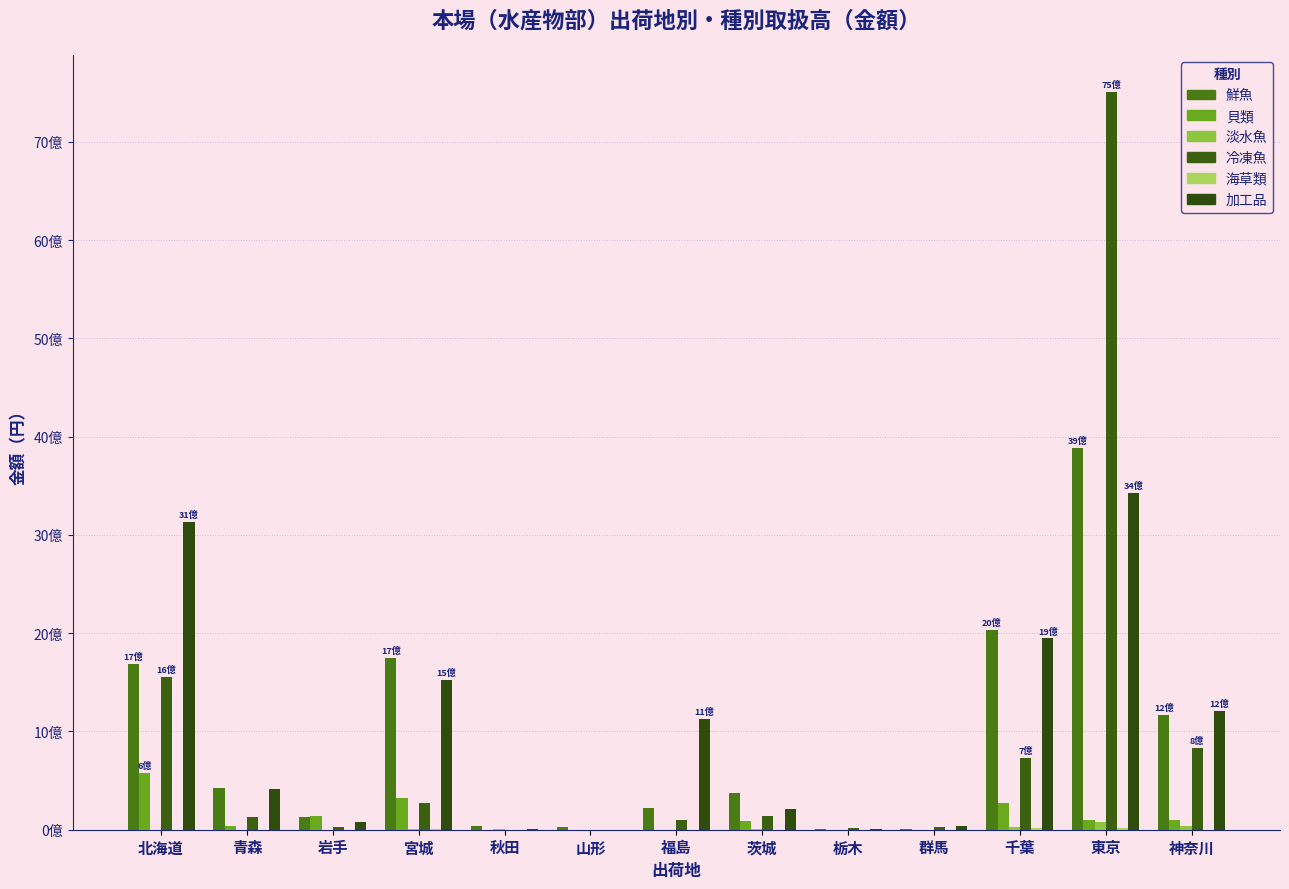

Which series has the widest spread of values?

冷凍魚